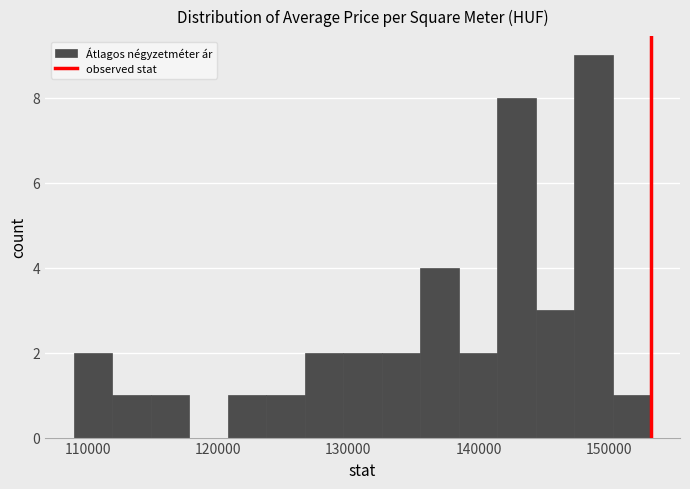

Read against the x-axis, roughly where is the centre of the tallest bar?

149000